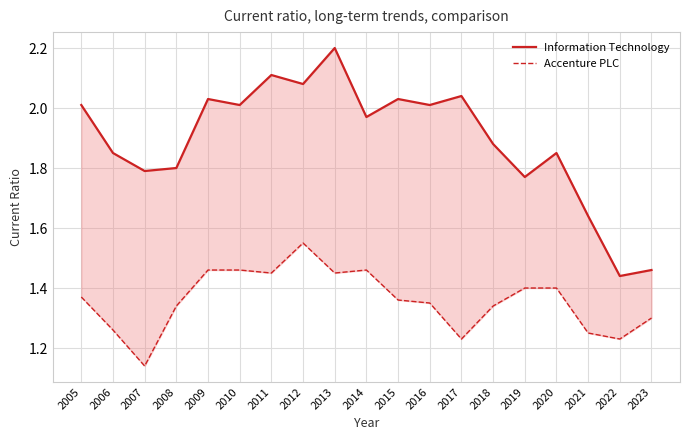

At 2012, list the series in order from smallest to largest.

Accenture PLC, Information Technology